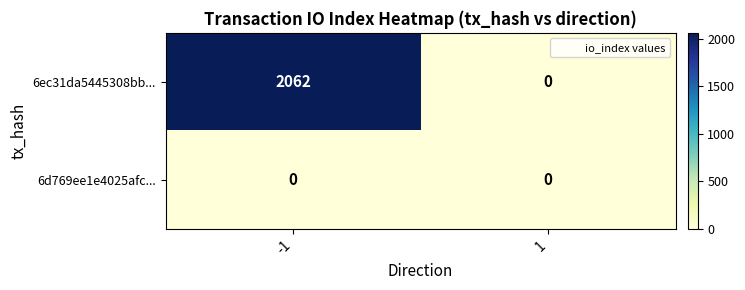

At how many categories does at least one series exceed 1720?

1